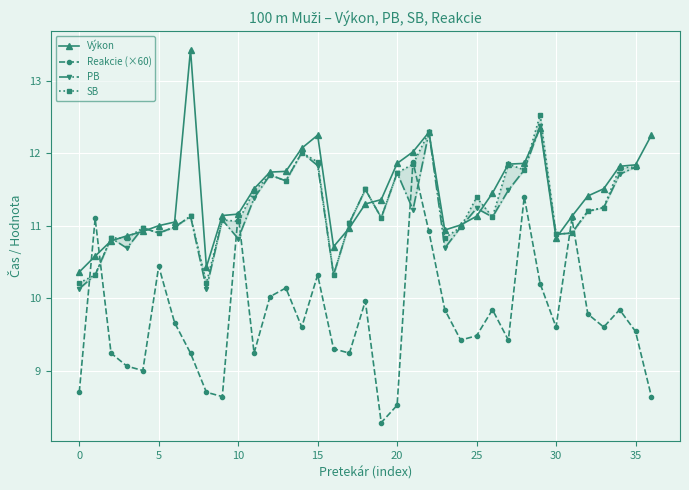

Is it true that Výkon equals 6.2 at 30?

False